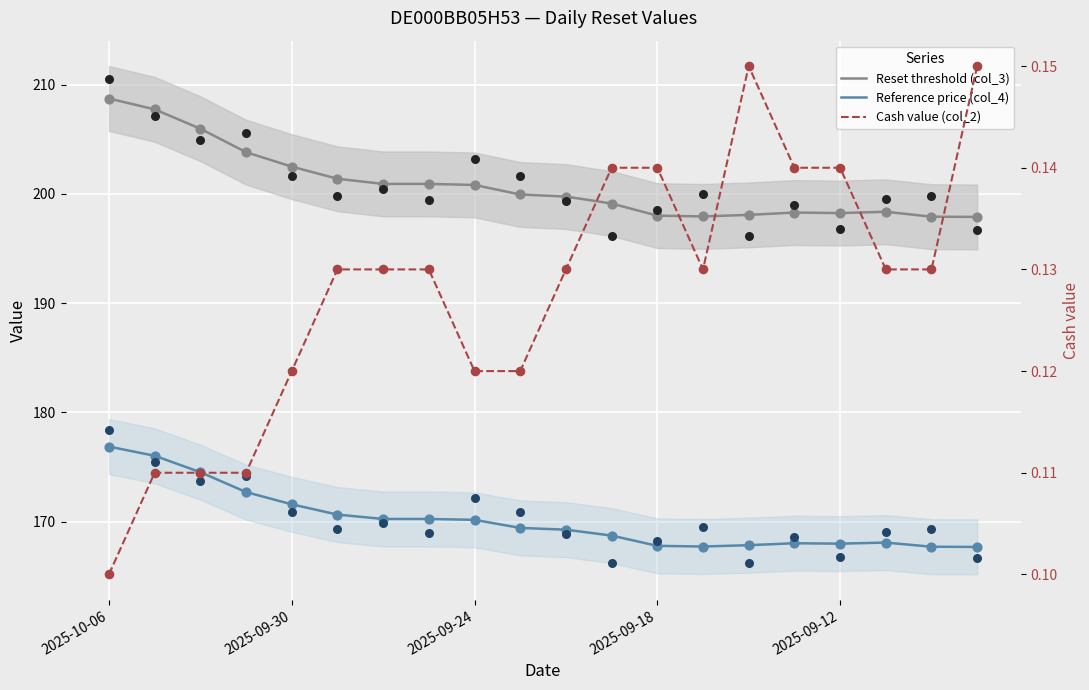

At how many categories does at least one series exceed 164?

20